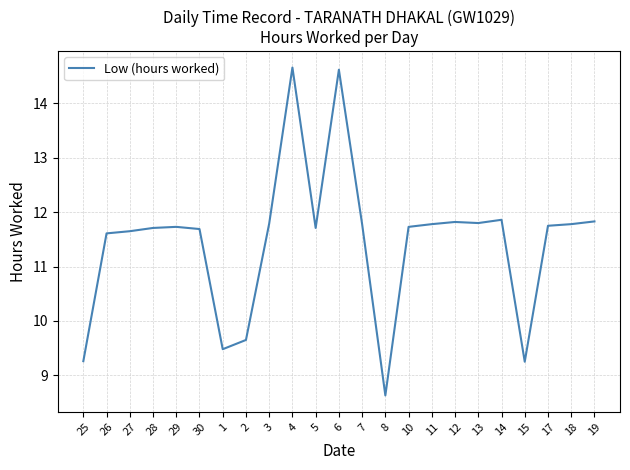

What position from the right is 11?

8